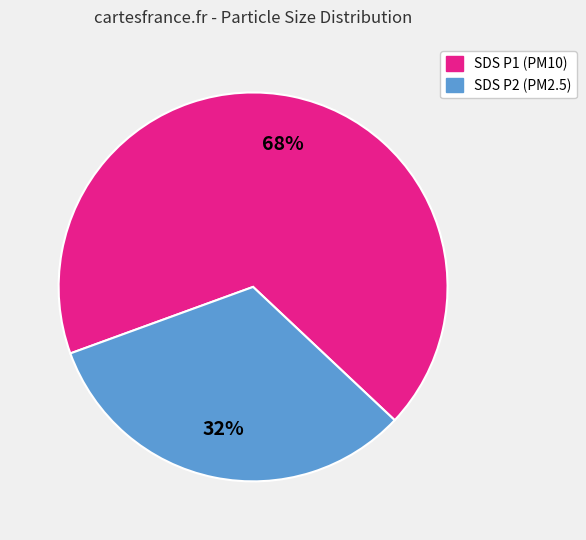

What is the smallest slice in the pie chart?

SDS_P2